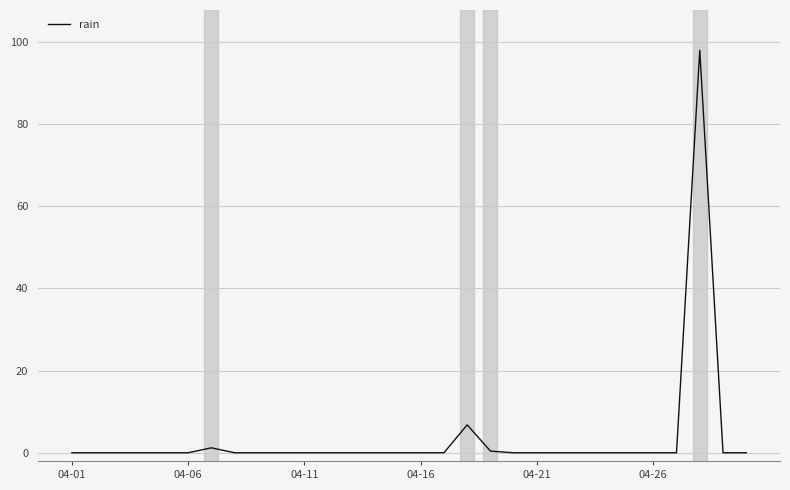

What is the difference between the maximum and minimum values?

98.0